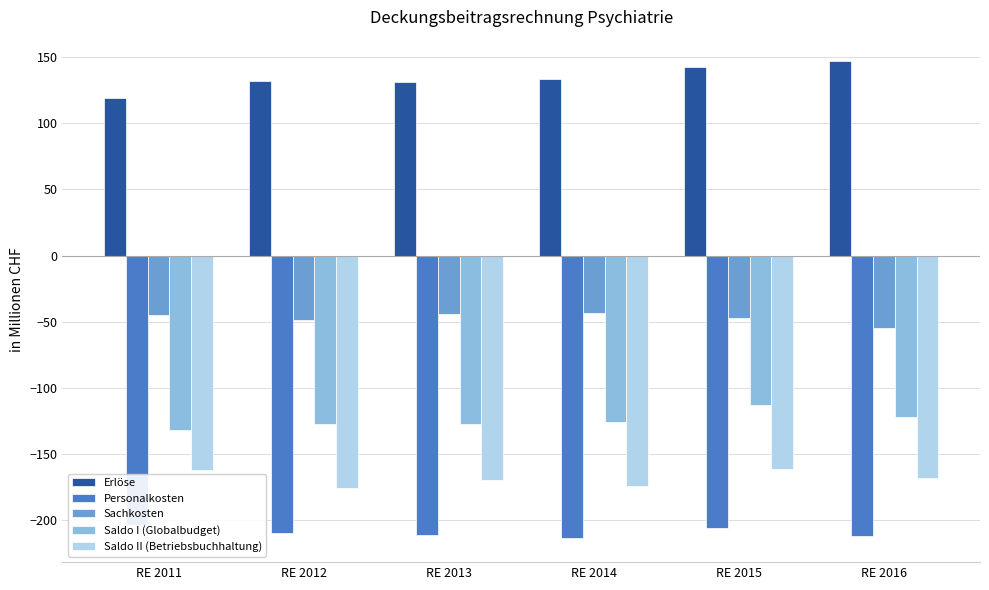

Reading left to right, list all the values displayed in this chart.

Erlöse: 119.0	132.3	131.0	133.7	142.7	147.3
Personalkosten: -204.0	-209.4	-211.3	-213.7	-206.2	-212.2
Sachkosten: -45.1	-48.4	-44.5	-43.4	-46.9	-54.4
Saldo I (Globalbudget): -131.8	-127.5	-127.2	-125.9	-113.2	-122.0
Saldo II (Betriebsbuchhaltung): -161.9	-176.0	-169.3	-173.8	-161.4	-168.1